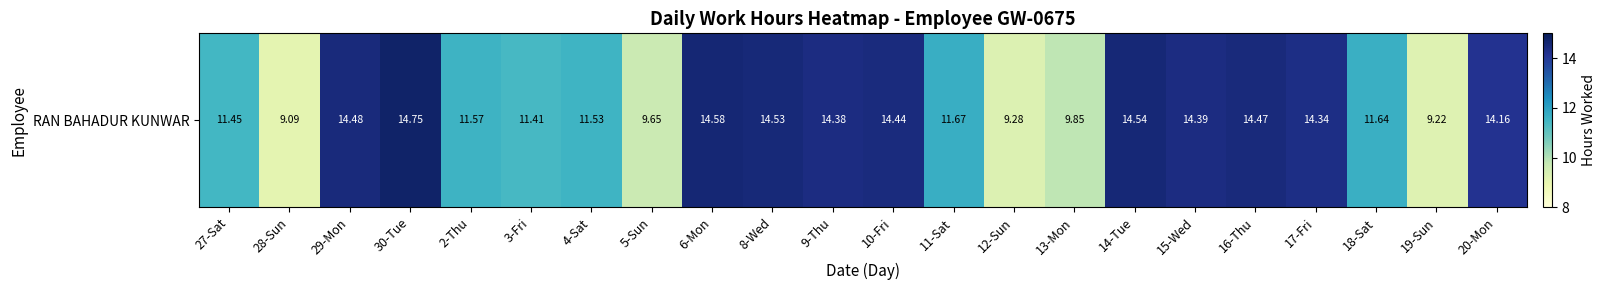

What is the difference between the second highest and minimum values?

5.5